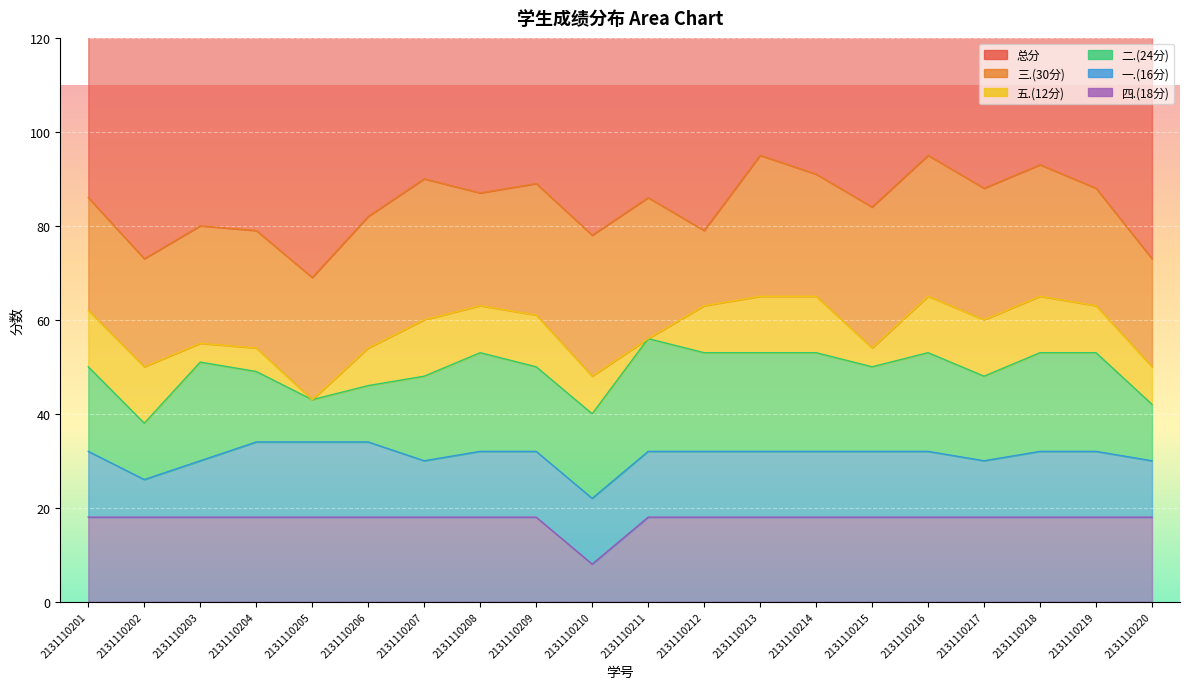

Count the number of data series in this chart.

6